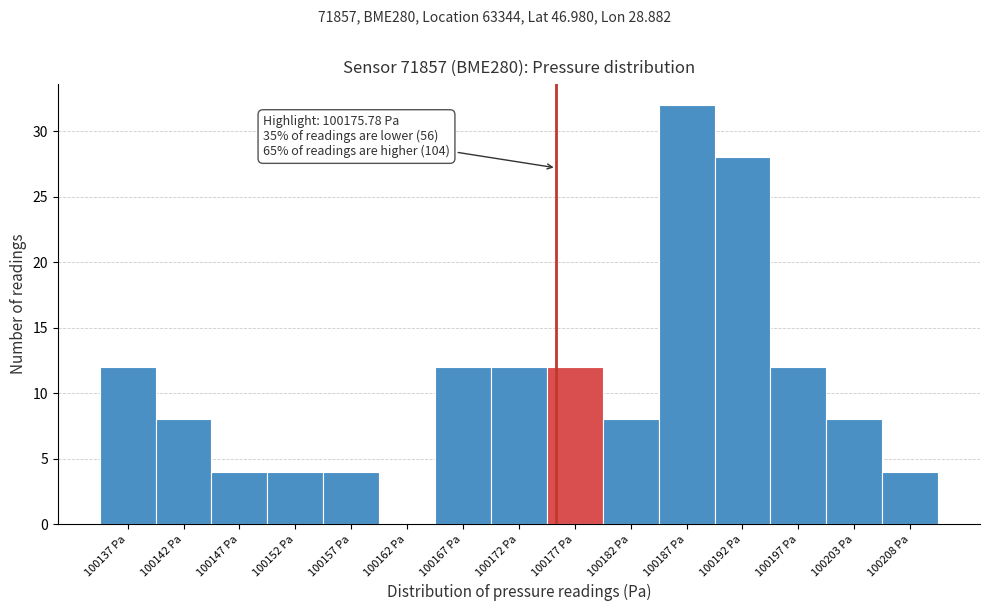

Which range on the x-axis has the tallest bar?

100185 to 100190